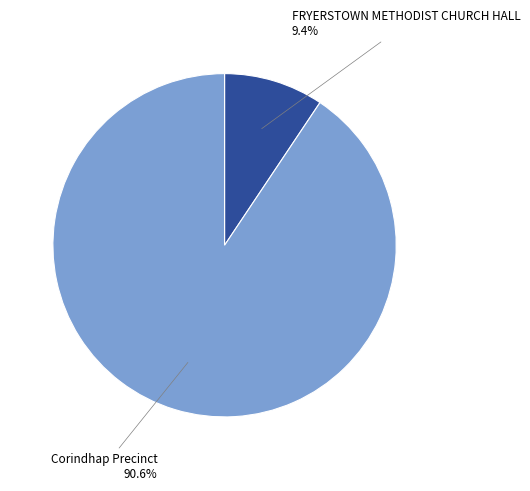

Does any single category account for the majority?

Yes